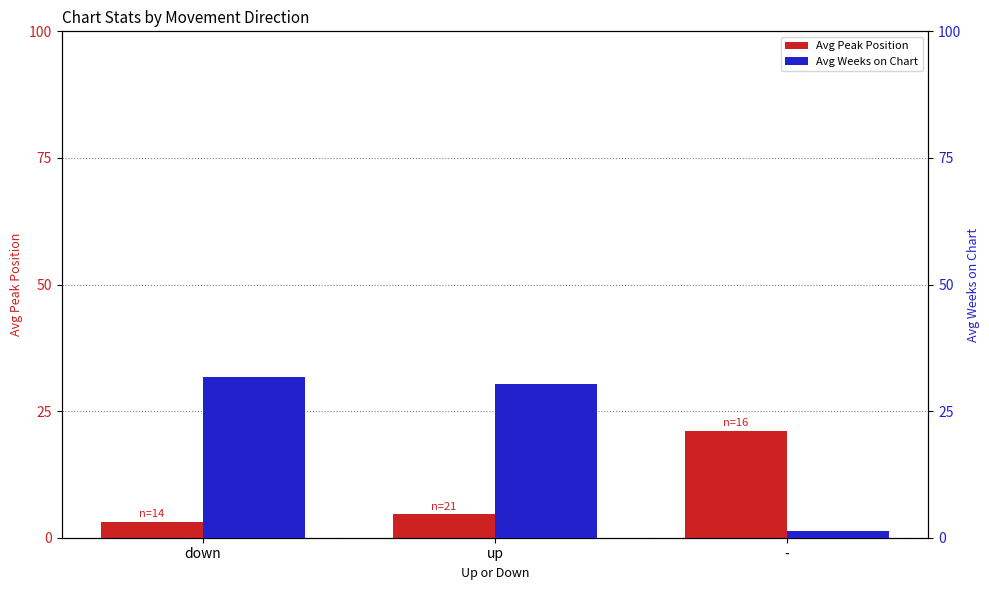

What is the difference between the Avg Weeks on Chart values at - and up?

29.0